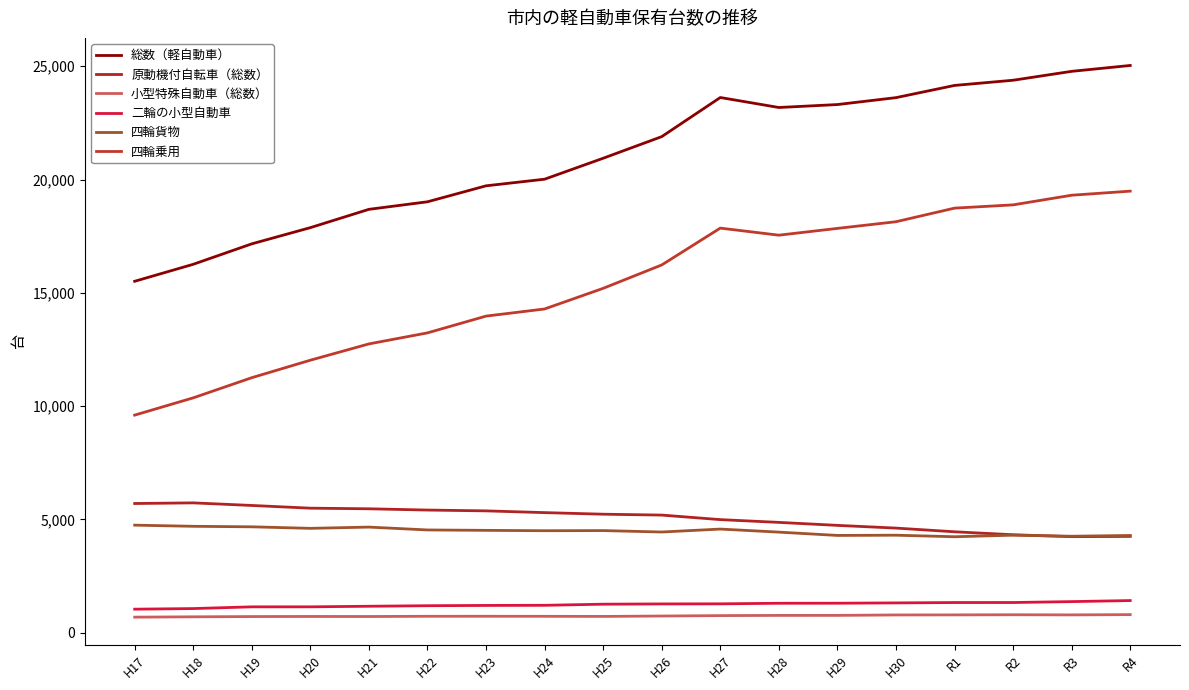

At how many categories does at least one series exceed 5258?

18